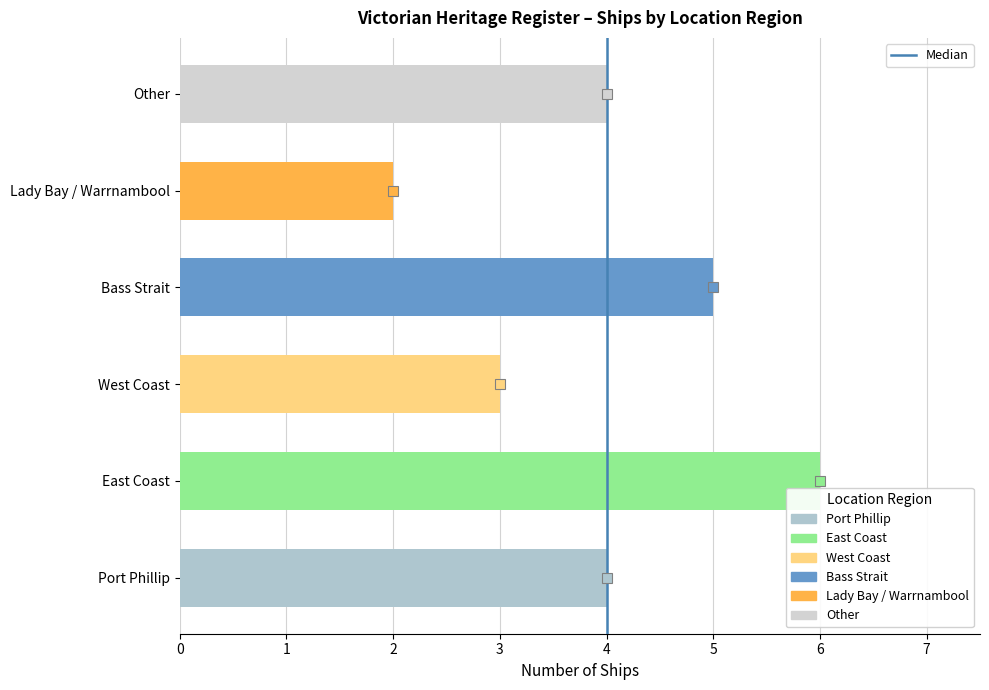

Reading bottom to top, what are all the values shown in this chart?

4	6	3	5	2	4